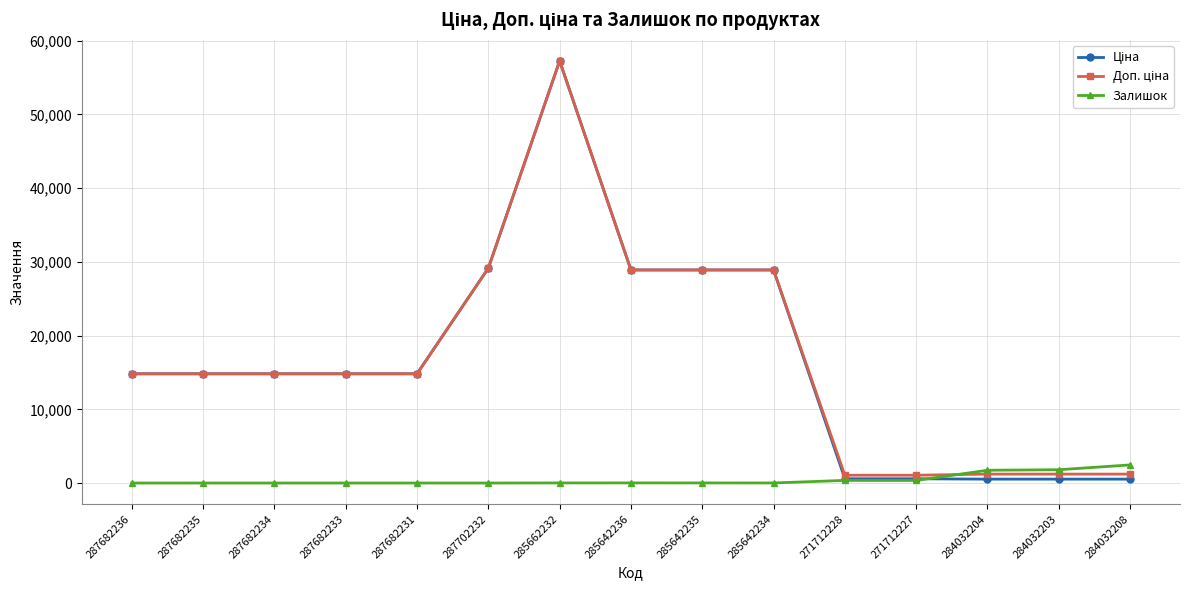

The Залишок series shows 0.0 at 287682234. True or false?

True